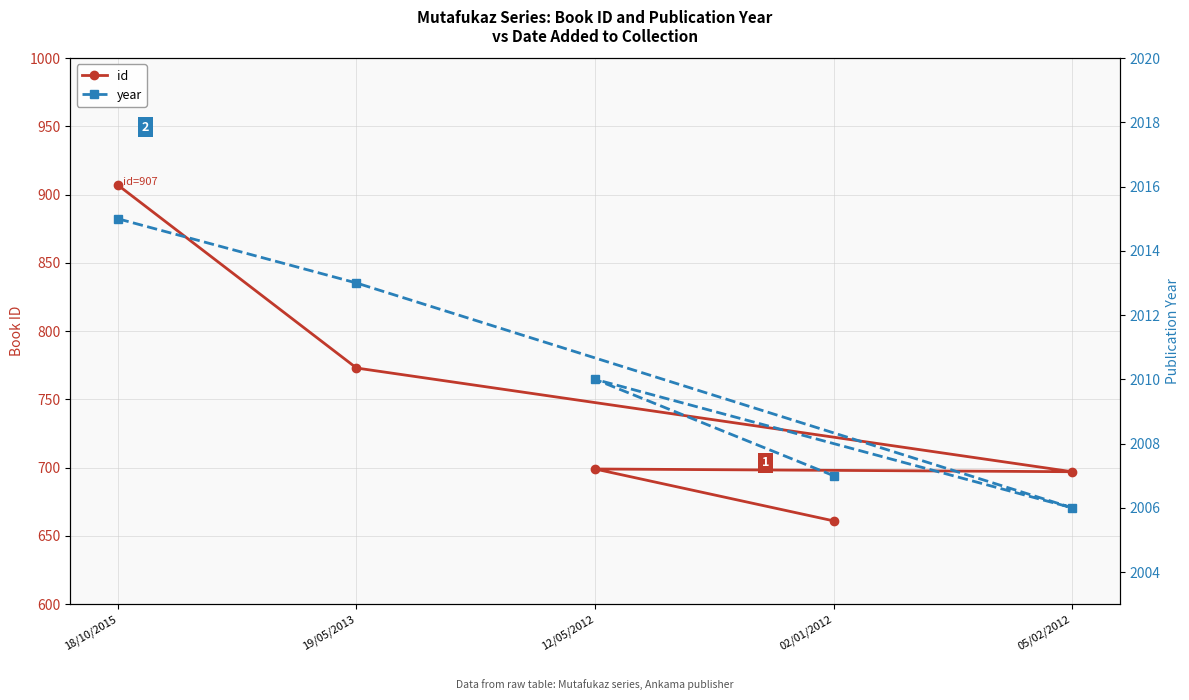

What is the sum of all id values?

3737